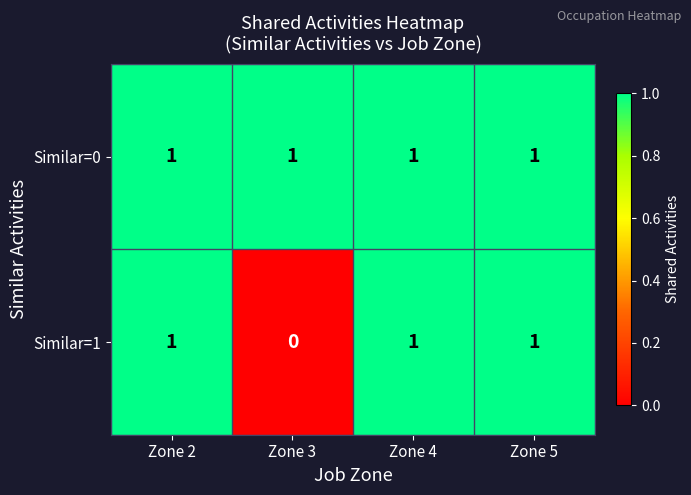

Reading right to left, transcribe all the data shown in this chart.

Similar=0: 1	1	1	1
Similar=1: 1	1	0	1